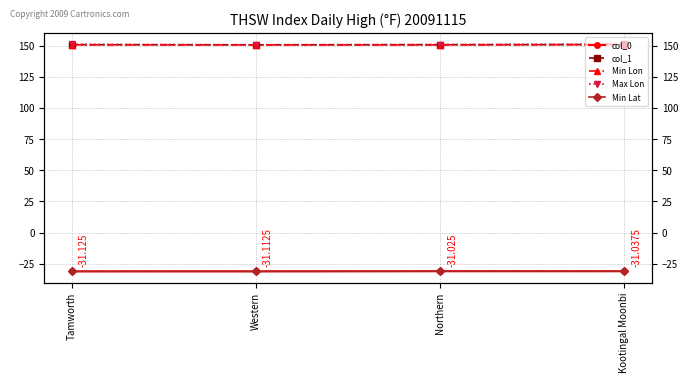

What is the value of the Max Lon point at the 3rd from the left?

151.1